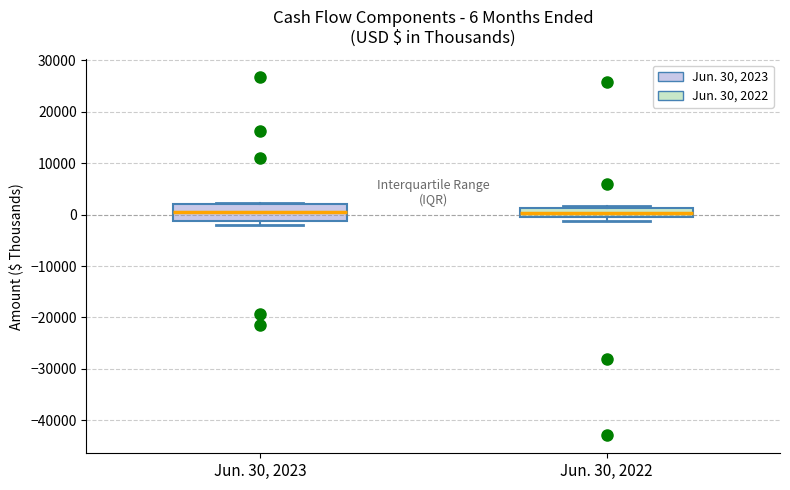

Comparing the boxes themselves (not the whiskers), which one is the tallest?

Jun. 30, 2023